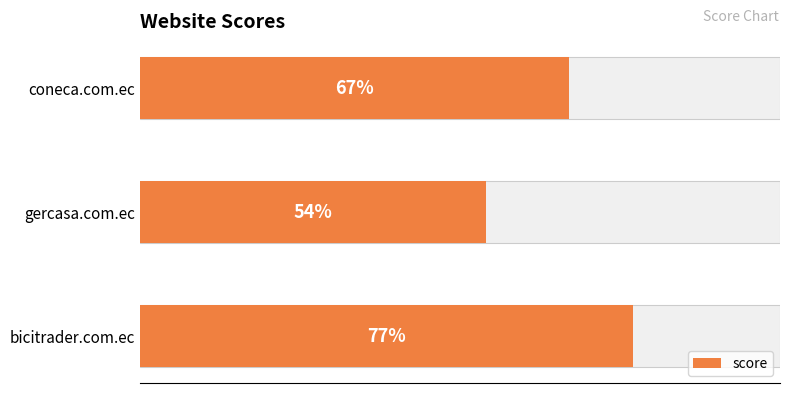

What is the change in value from gercasa.com.ec to coneca.com.ec?

+13